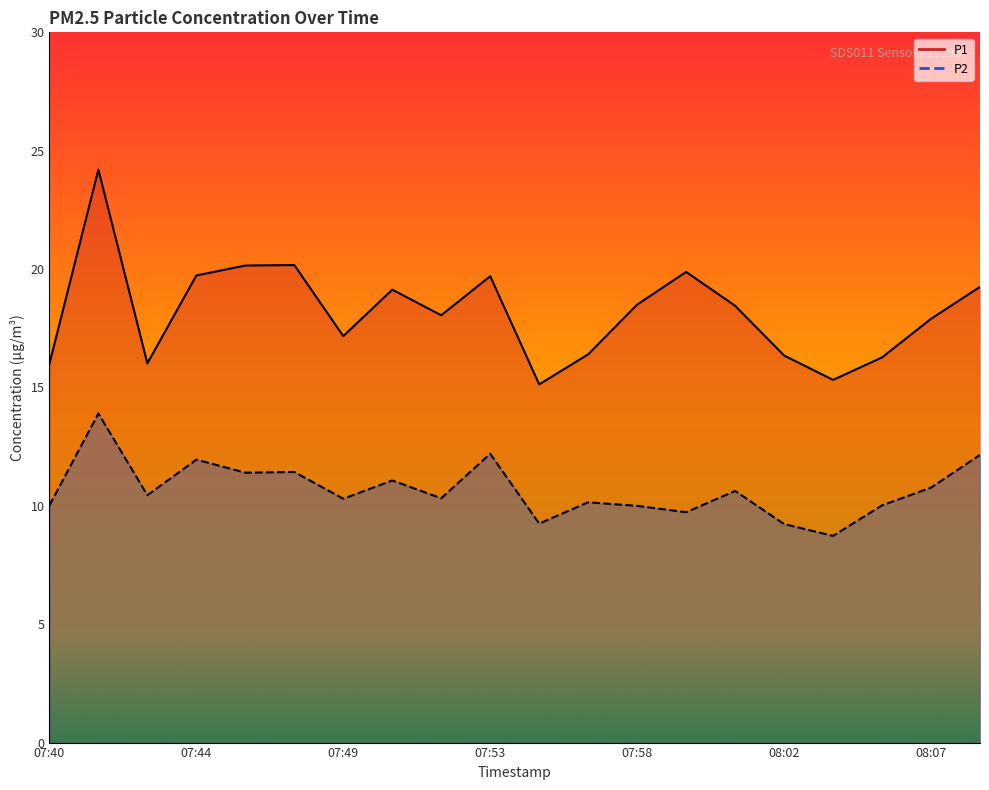

True or false: P1 has more than 1 interior local peaks.

True